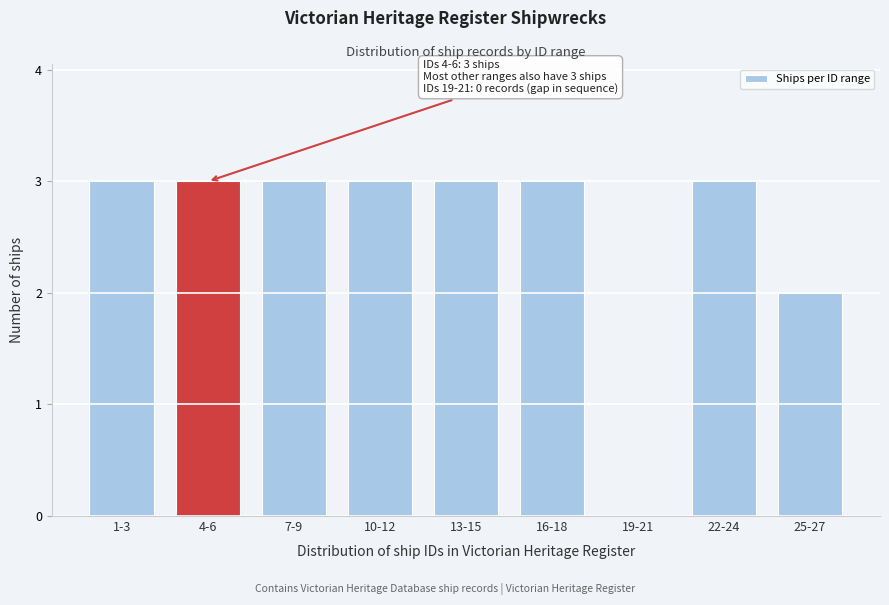

Reading left to right, extract all data points from this chart.

1-3=3	4-6=3	7-9=3	10-12=3	13-15=3	16-18=3	19-21=0	22-24=3	25-27=2